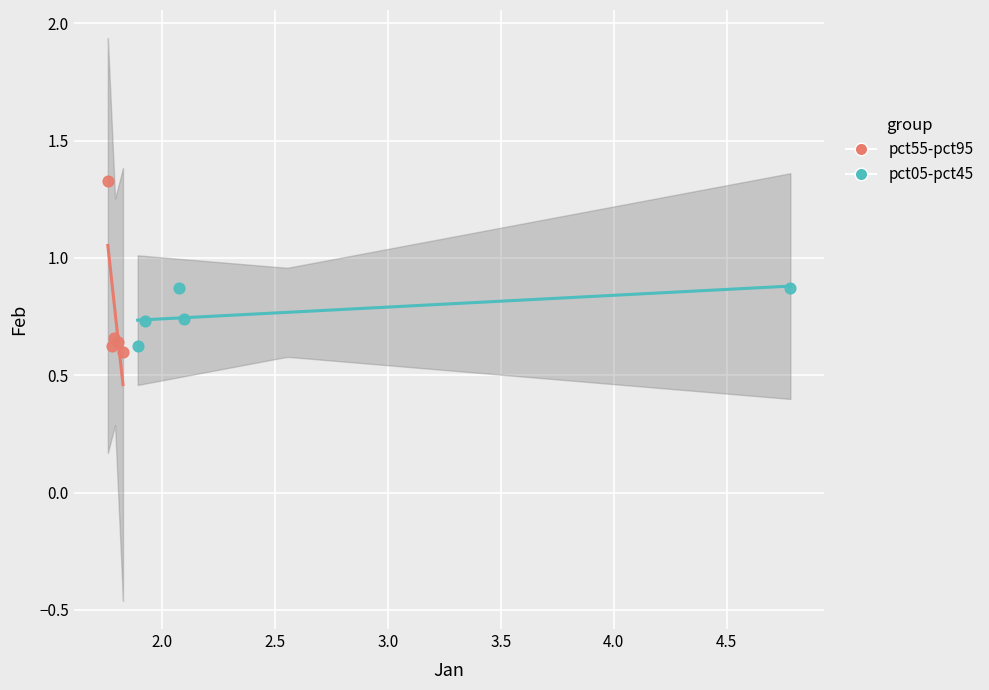

Which series contains the lowest Y value?

pct55-pct95